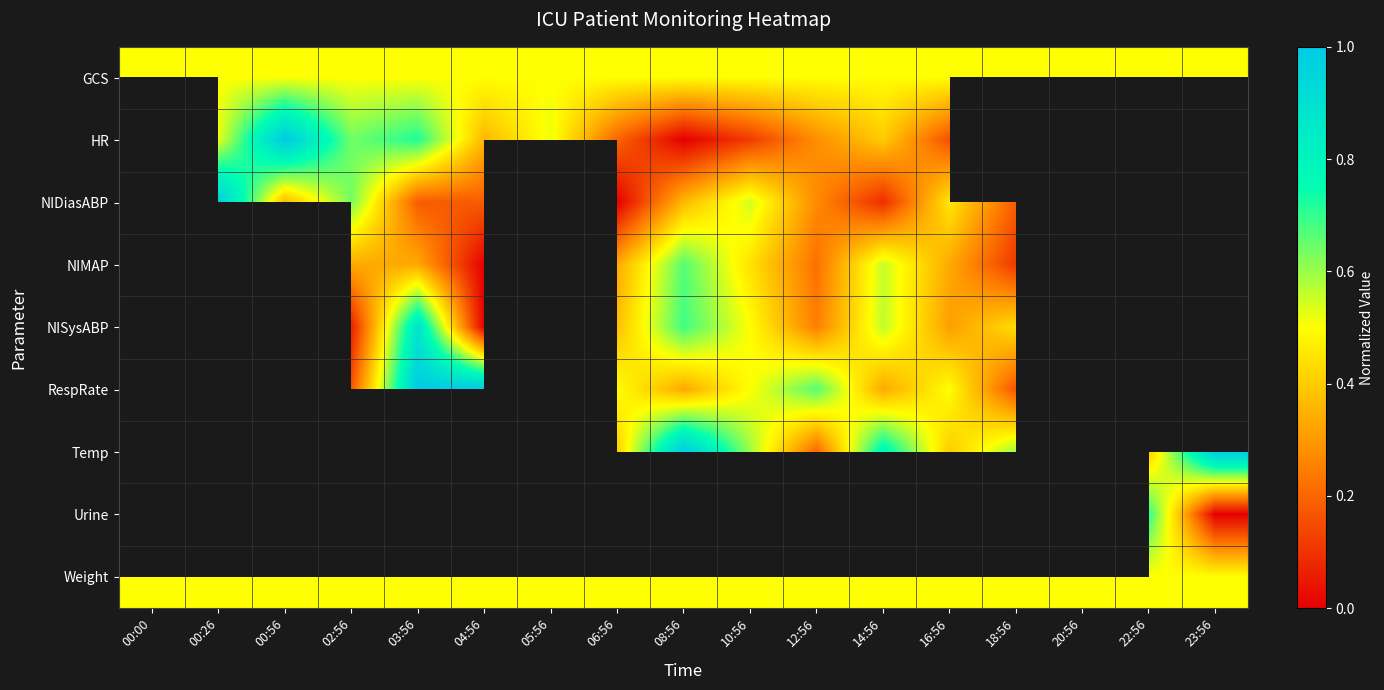

Which series changed the most between 03:56 and 16:56?

NISysABP